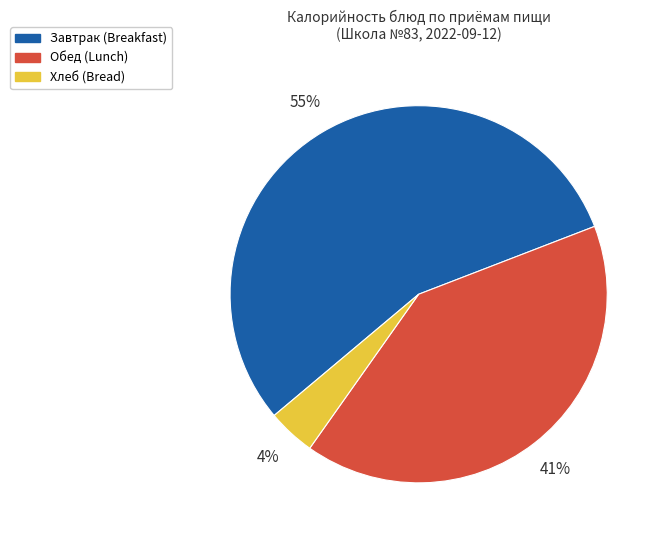

Is the sum of Хлеб (Bread) and Обед (Lunch) greater than half?

No